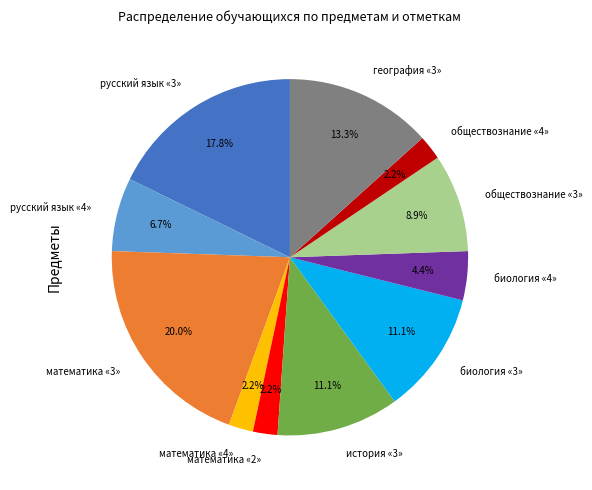

How many segments does this pie chart have?

11